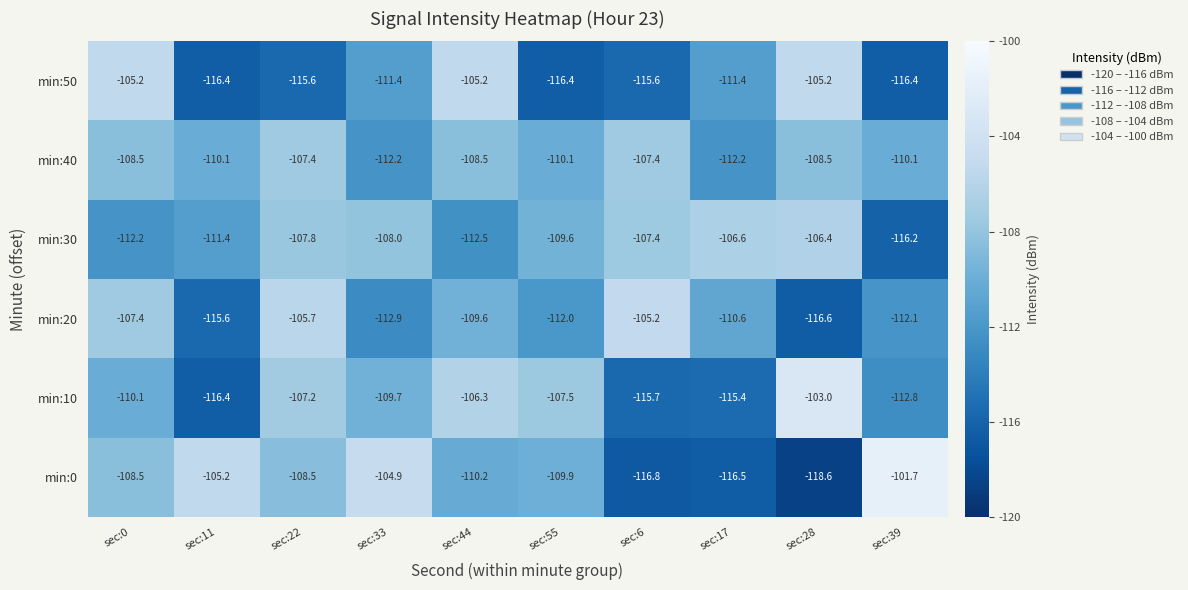

How many series are shown in this chart?

6